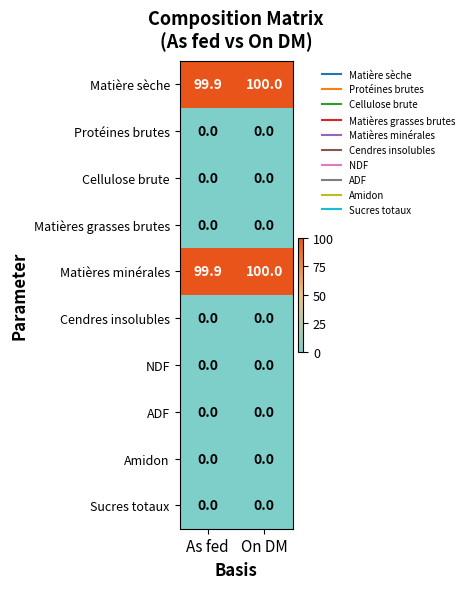

Reading left to right, extract all data points from this chart.

Matière sèche: 99.9	100.0
Protéines brutes: 0.0	0.0
Cellulose brute: 0.0	0.0
Matières grasses brutes: 0.0	0.0
Matières minérales: 99.9	100.0
Cendres insolubles: 0.0	0.0
NDF: 0.0	0.0
ADF: 0.0	0.0
Amidon: 0.0	0.0
Sucres totaux: 0.0	0.0